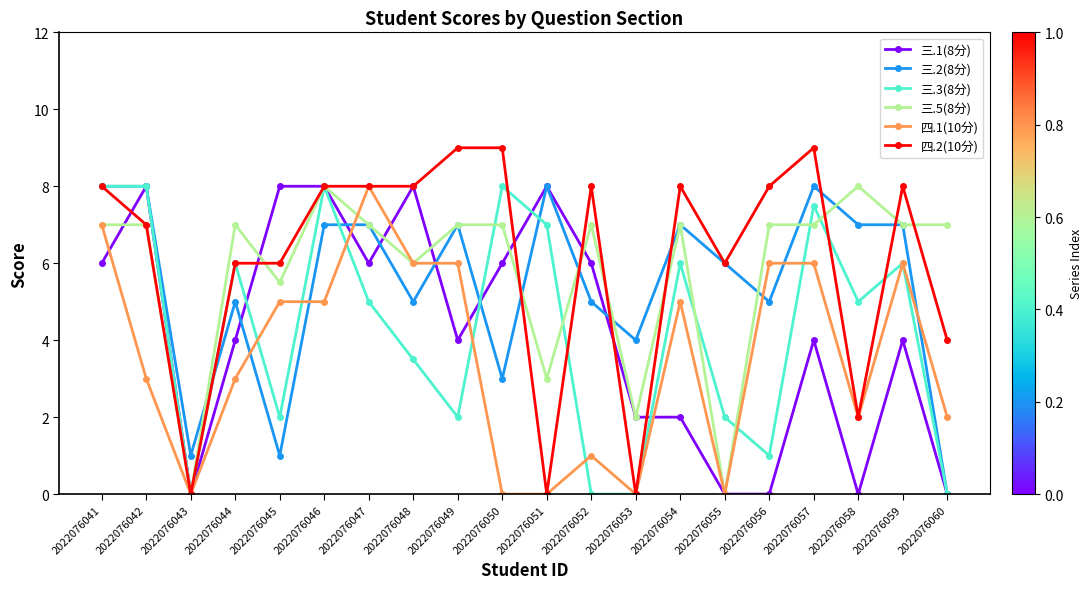

How many lines are shown in the chart?

6